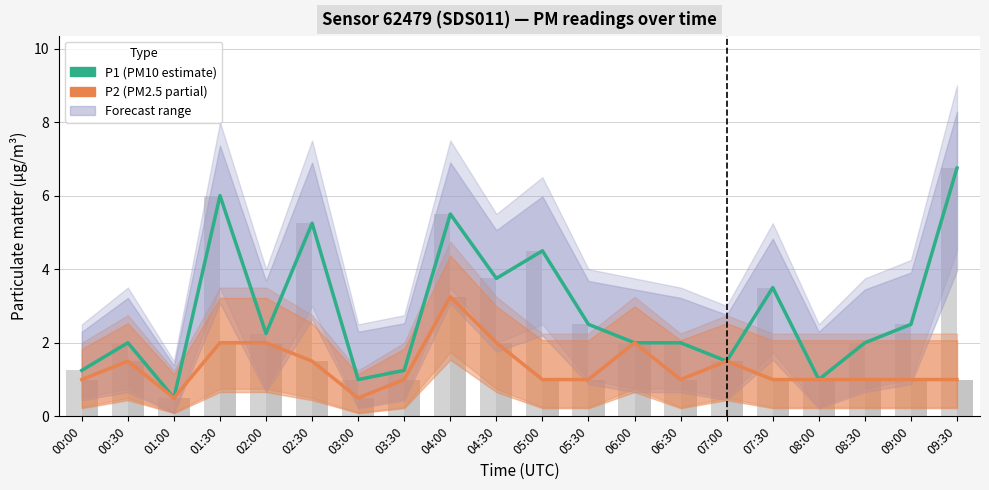

Is the value of P2 (PM2.5 estimate) at 03:30 greater than the value of P1 (PM10 estimate) at 04:30?

No